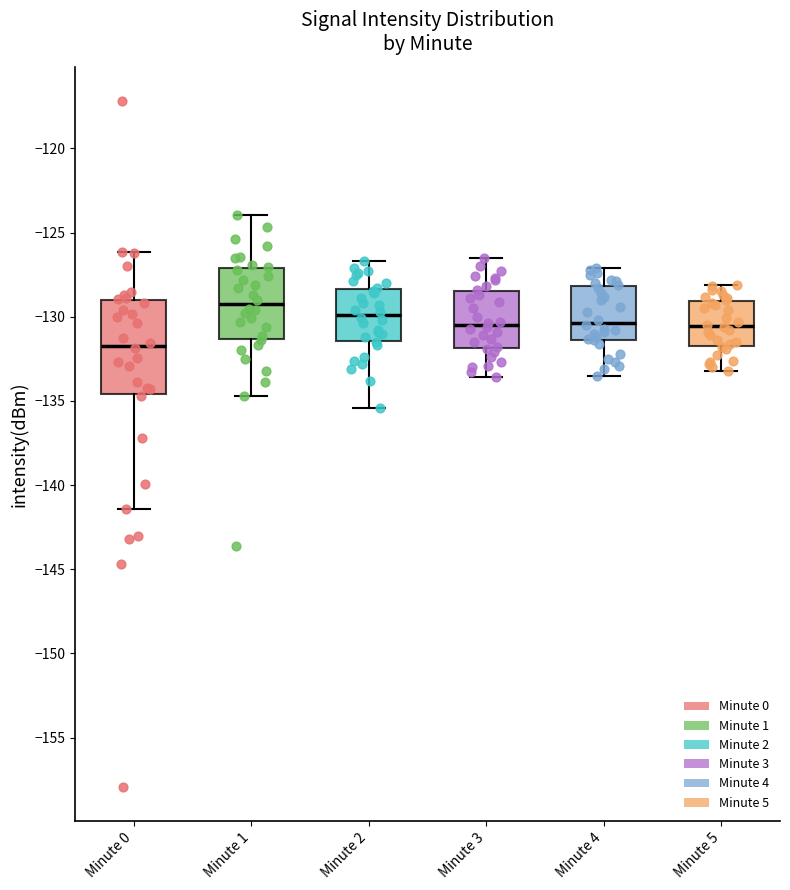

Reading left to right, transcribe this box plot: for each box, give where its median line is, the range the box spans, and where its two whiskers end, as read against the y-axis. The values are not printed on the chart, so give them approximately, as read against the axis.

Minute 0: median -131.5, box -134.5 to -129.0, whiskers -141.5 to -126.0
Minute 1: median -129.5, box -131.5 to -127.0, whiskers -134.5 to -124.0
Minute 2: median -130.0, box -131.5 to -128.5, whiskers -135.5 to -126.5
Minute 3: median -130.5, box -132.0 to -128.5, whiskers -133.5 to -126.5
Minute 4: median -130.5, box -131.5 to -128.0, whiskers -133.5 to -127.0
Minute 5: median -130.5, box -131.5 to -129.0, whiskers -133.0 to -128.0